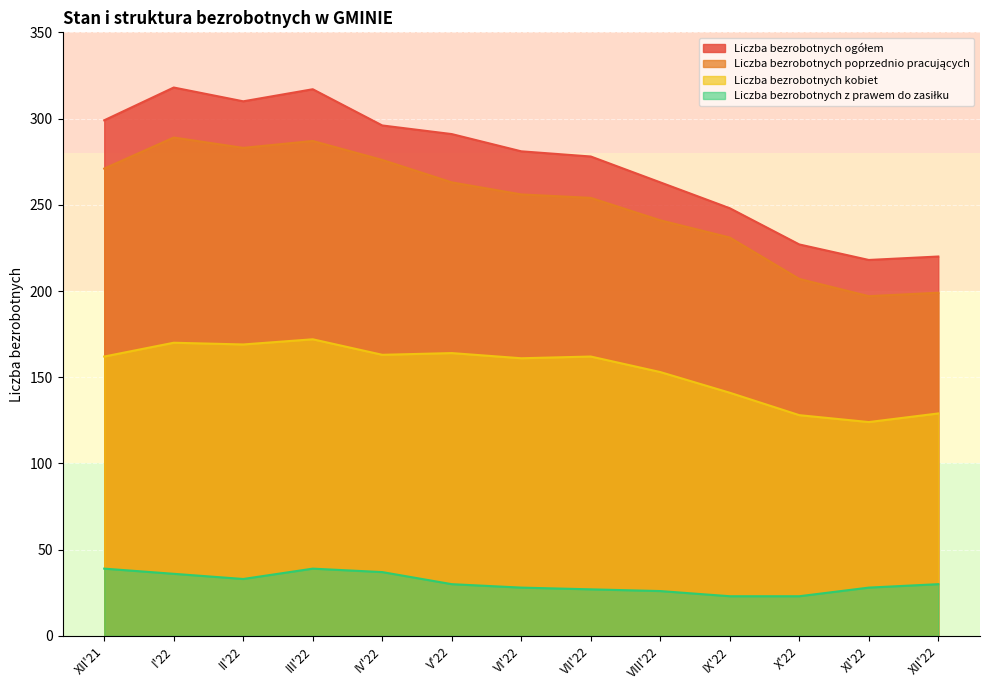

Which series has the largest range (max minus min)?

Liczba bezrobotnych ogółem